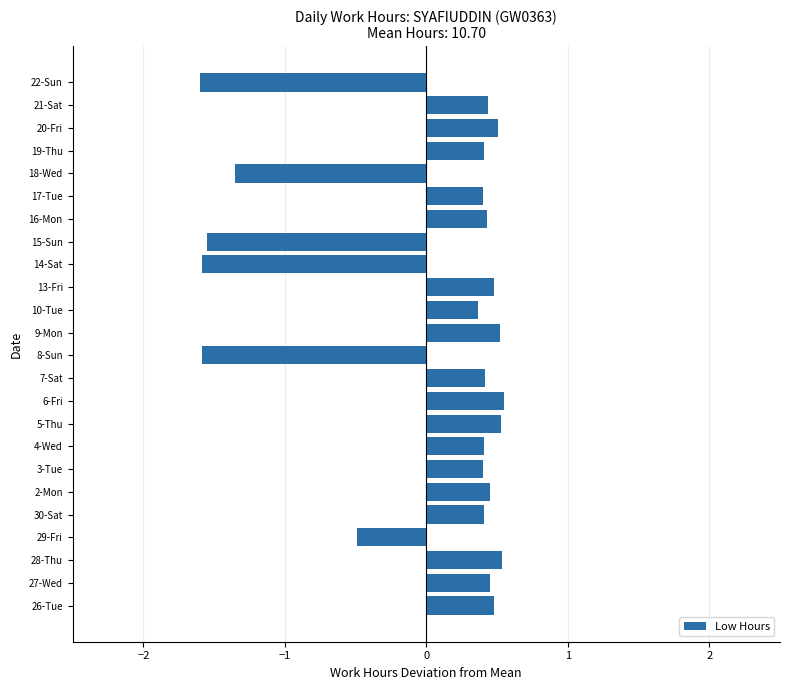

Count the values in the range 0 to 1.

18